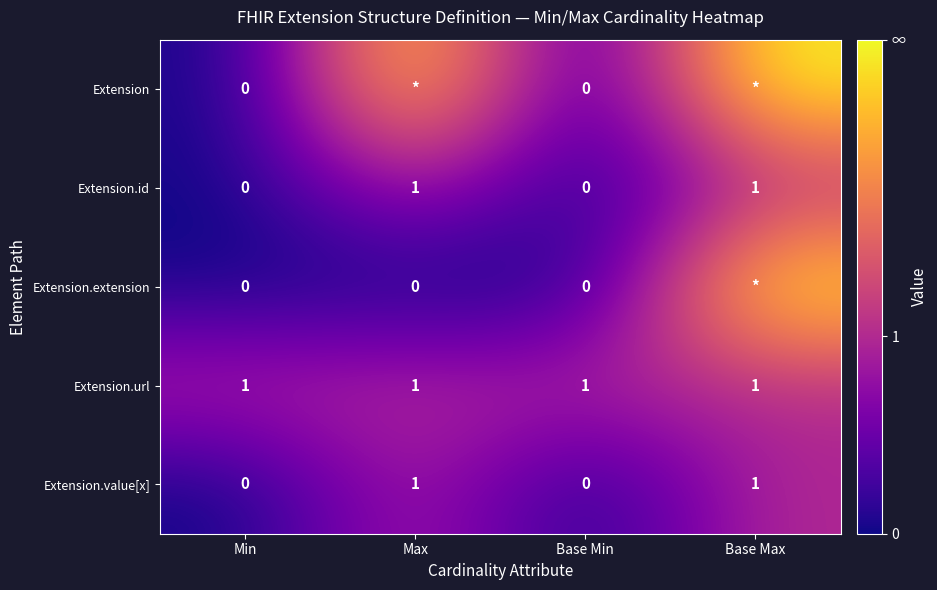

Between Base Min and Base Max, which is larger?

Base Max